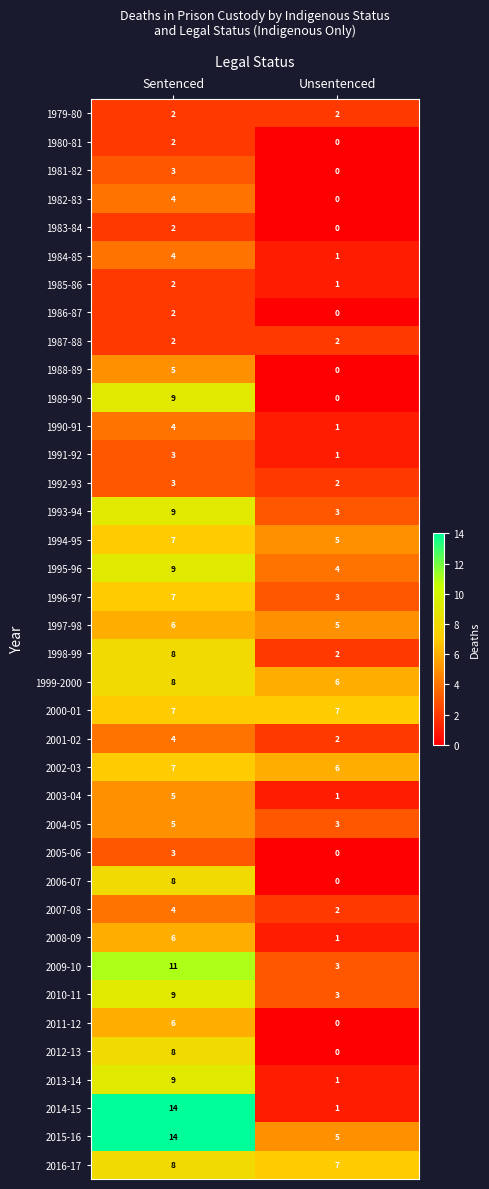

What is the difference between the maximum and minimum values in the 2006-07 series?

8